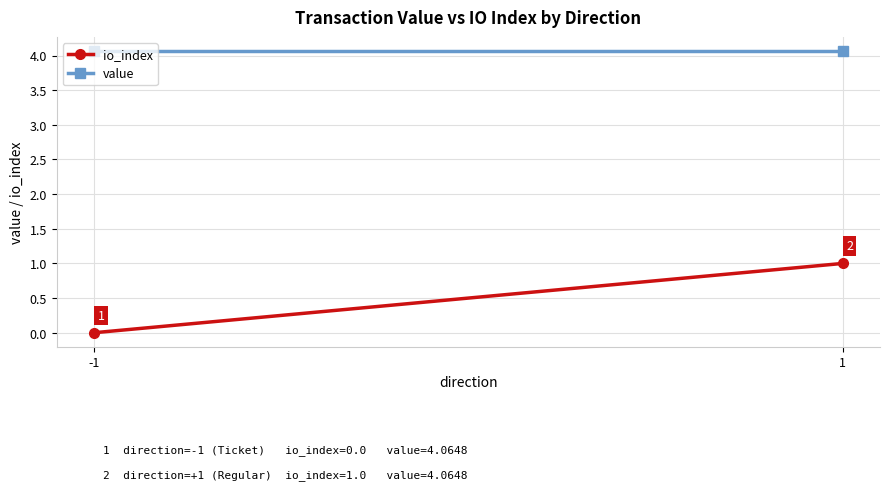

List the series in order of their peak value, highest first.

value, io_index